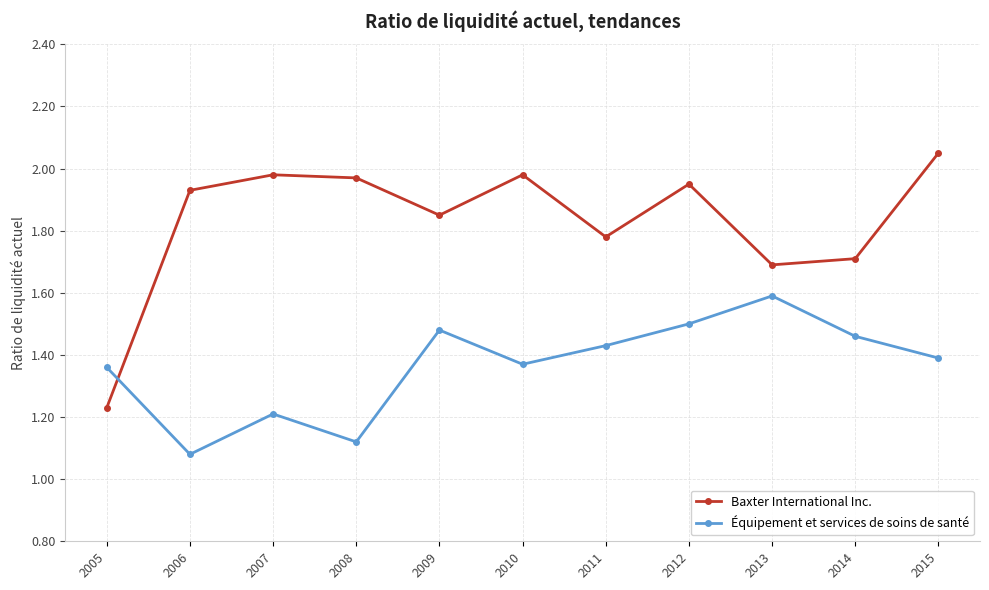

Which category has the lowest value across all series?

2006